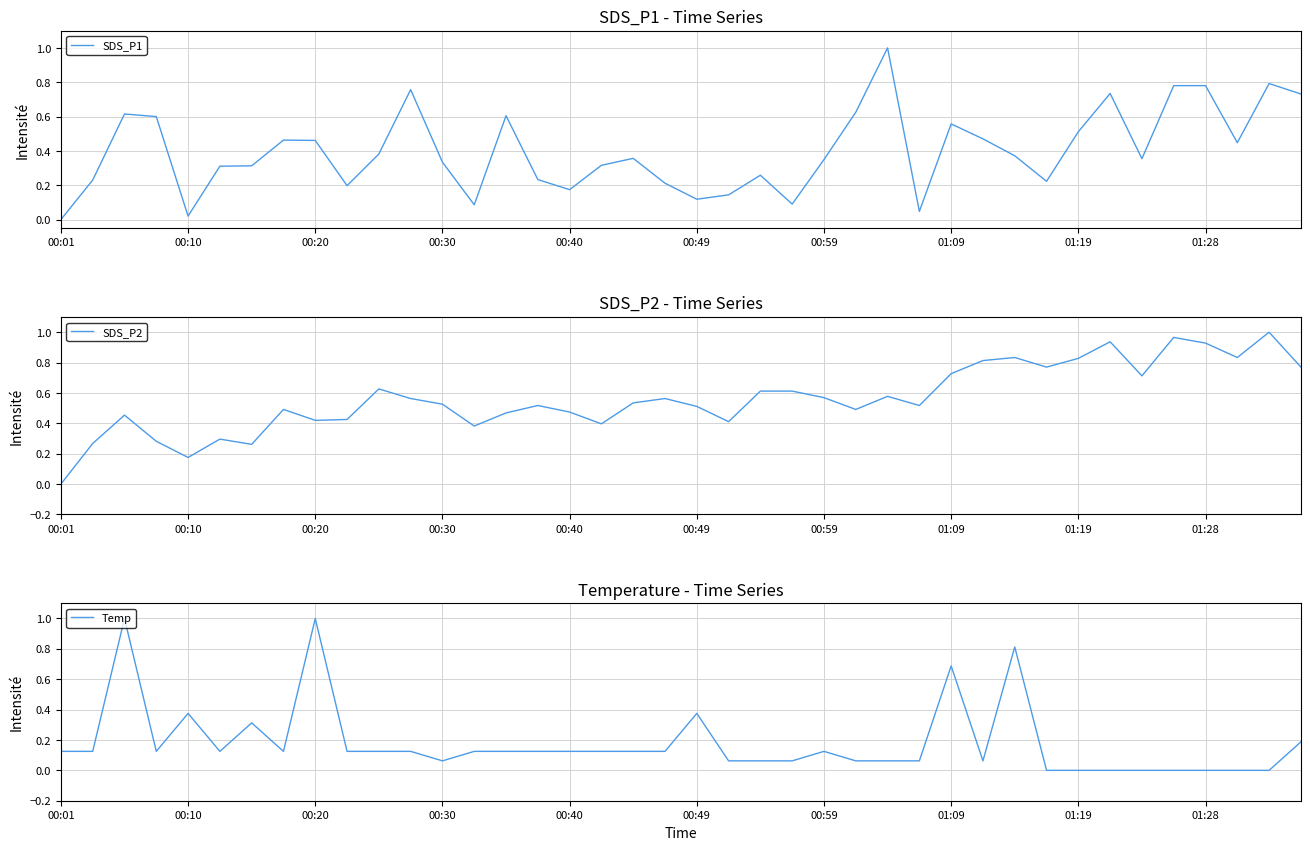

Reading left to right, transcribe all the data shown in this chart.

SDS_P1: 0.0	0.2	0.6	0.6	0.0	0.3	0.3	0.5	0.5	0.2	0.4	0.8	0.3	0.1	0.6	0.2	0.2	0.3	0.4	0.2	0.1	0.1	0.3	0.1	0.3	0.6	1.0	0.0	0.6	0.5	0.4	0.2	0.5	0.7	0.4	0.8	0.8	0.4	0.8	0.7
SDS_P2: 0.0	0.3	0.5	0.3	0.2	0.3	0.3	0.5	0.4	0.4	0.6	0.6	0.5	0.4	0.5	0.5	0.5	0.4	0.5	0.6	0.5	0.4	0.6	0.6	0.6	0.5	0.6	0.5	0.7	0.8	0.8	0.8	0.8	0.9	0.7	1.0	0.9	0.8	1.0	0.8
Temp: 0.1	0.1	1.0	0.1	0.4	0.1	0.3	0.1	1.0	0.1	0.1	0.1	0.1	0.1	0.1	0.1	0.1	0.1	0.1	0.1	0.4	0.1	0.1	0.1	0.1	0.1	0.1	0.1	0.7	0.1	0.8	0.0	0.0	0.0	0.0	0.0	0.0	0.0	0.0	0.2